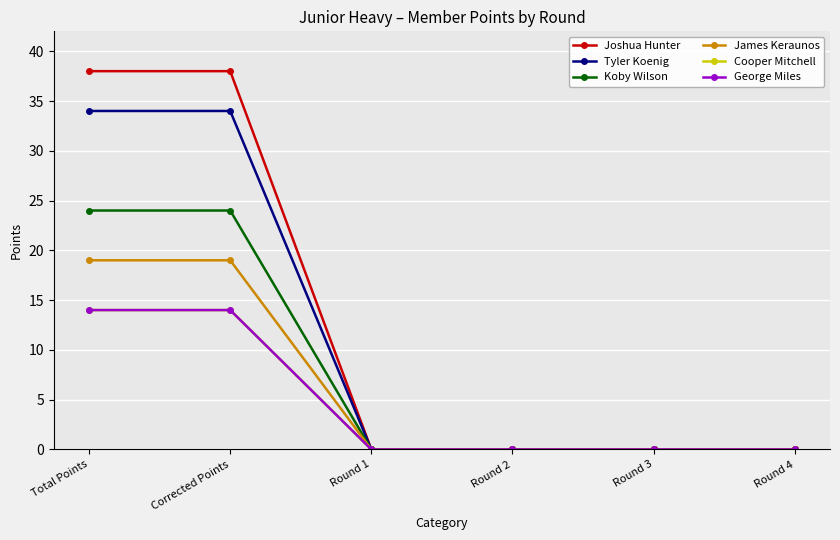

What is the difference between the highest and lowest values at Total Points?

24